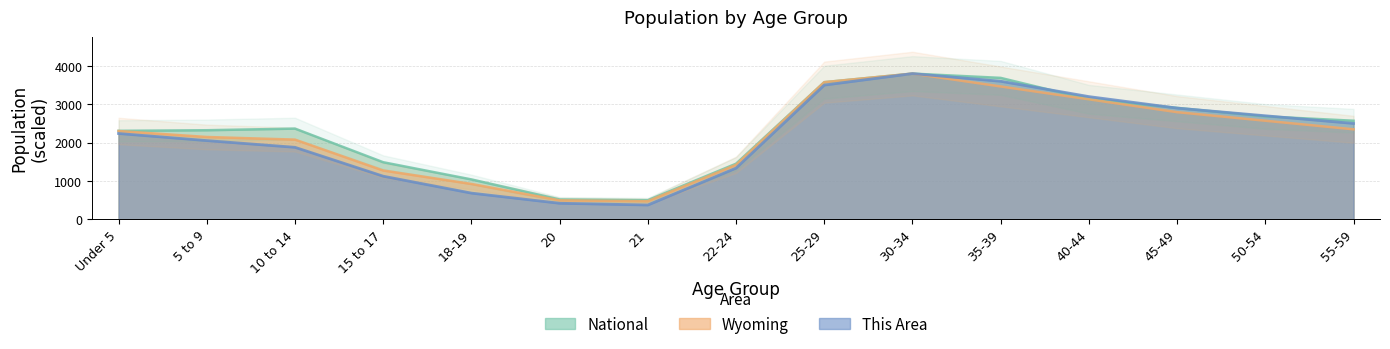

The This Area series shows 3500.0 at 25-29. True or false?

True